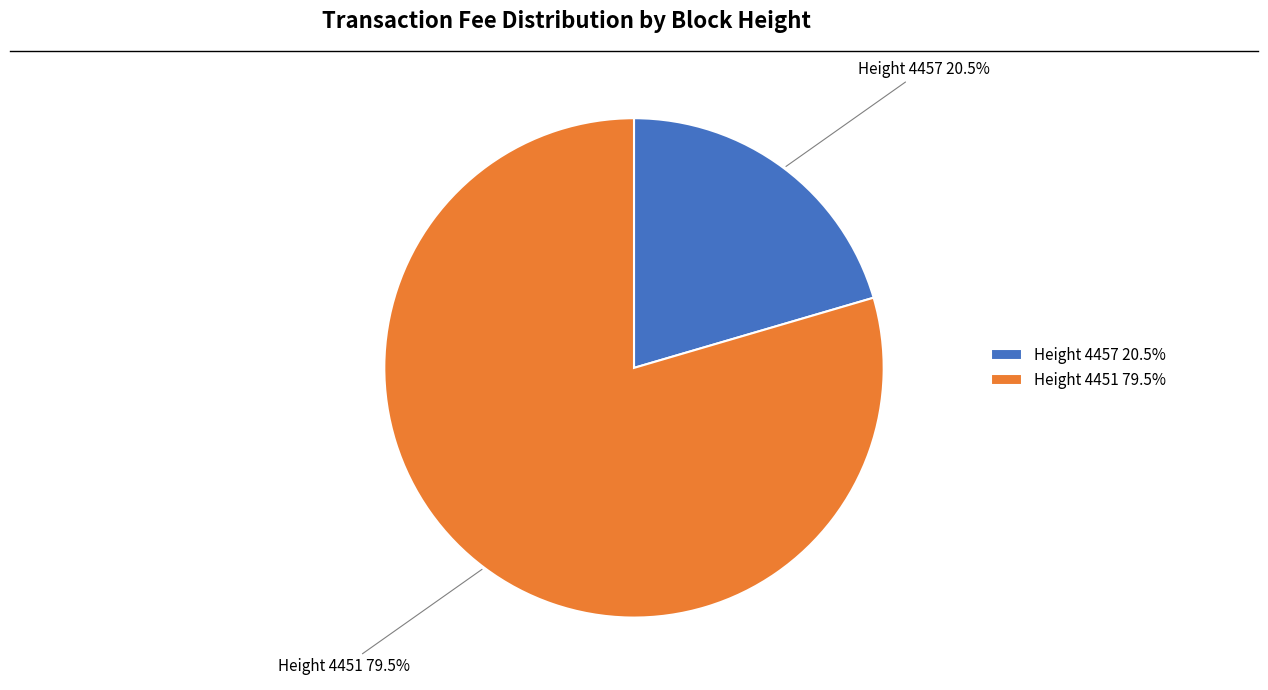

How many segments does this pie chart have?

2